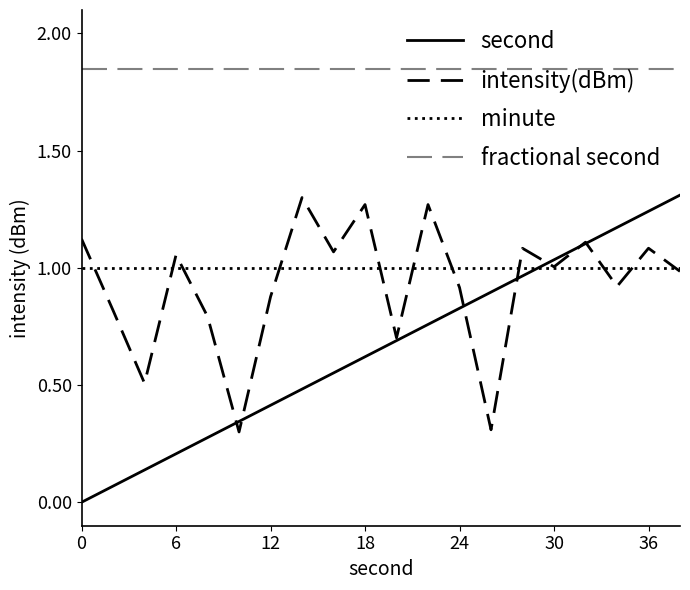

True or false: fractional second and minute intersect in this chart.

False